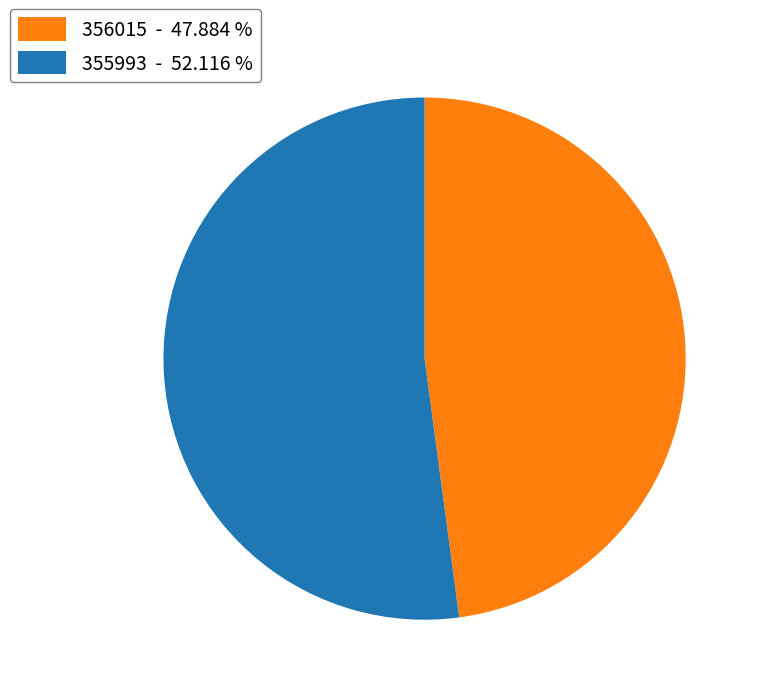

Do 355993 - 52.116 % and 356015 - 47.884 % together represent more than half of the pie?

Yes